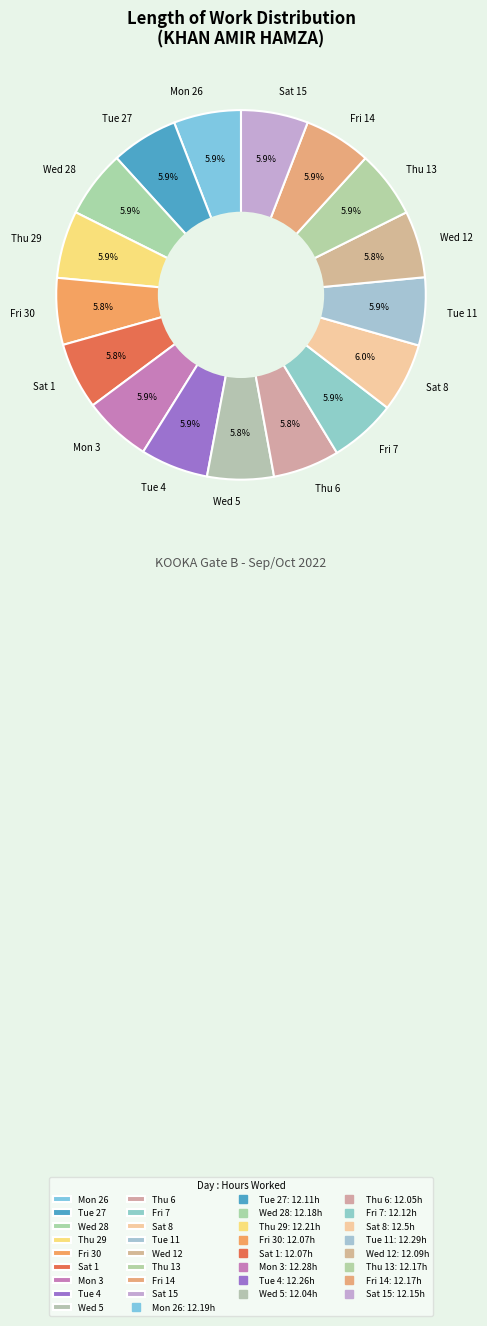

Count the number of slices in the pie.

17